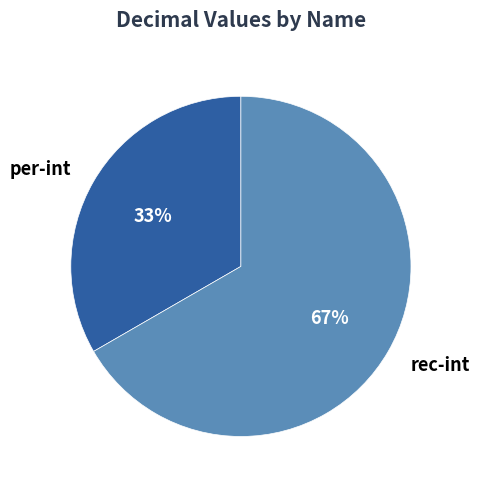

What is the smallest slice in the pie chart?

per-int